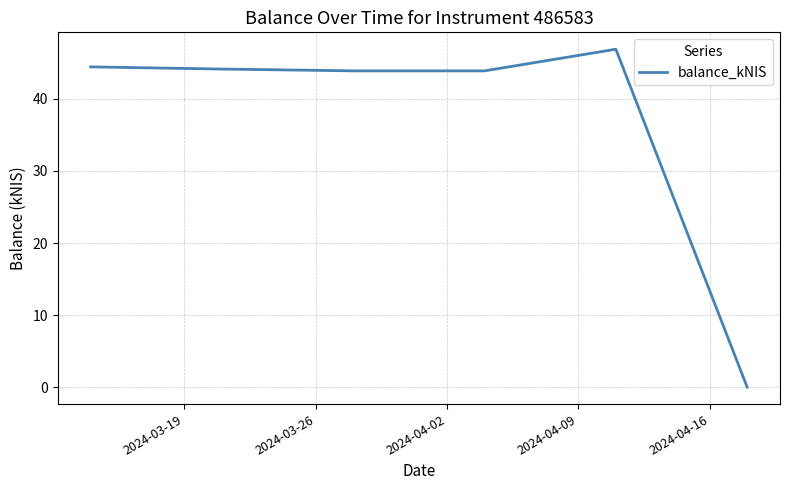

True or false: there are more than 2 points higher than both neighbors.

False